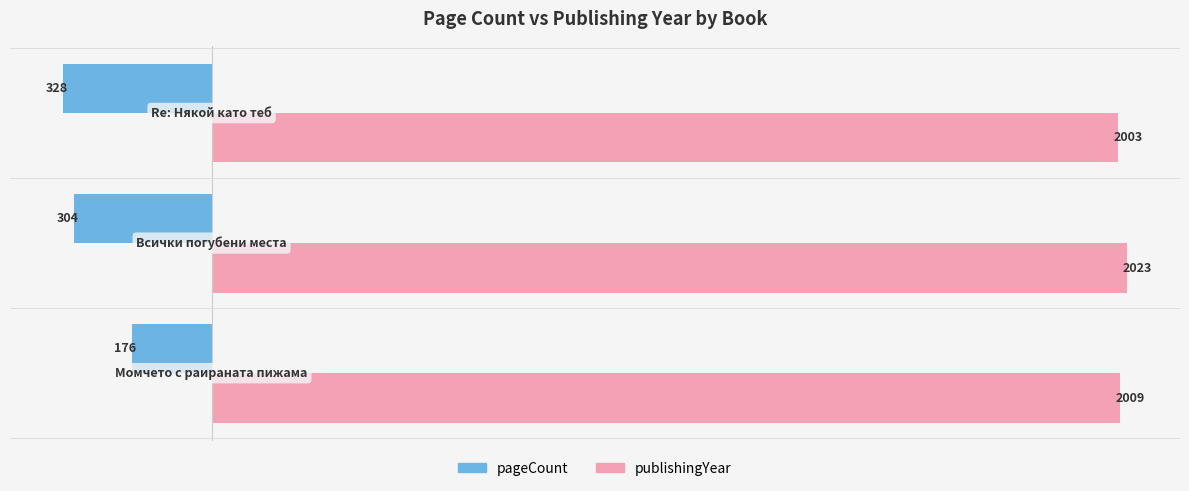

Rank the series by their maximum value, from highest to lowest.

publishingYear, pageCount